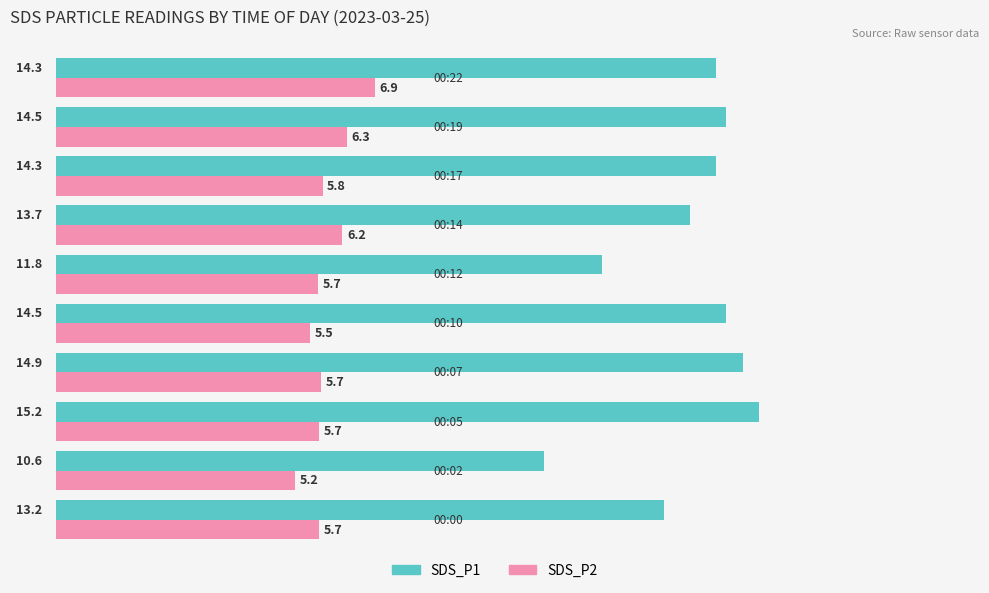

What is the difference between the second highest and minimum values in the SDS_P1 series?

4.3